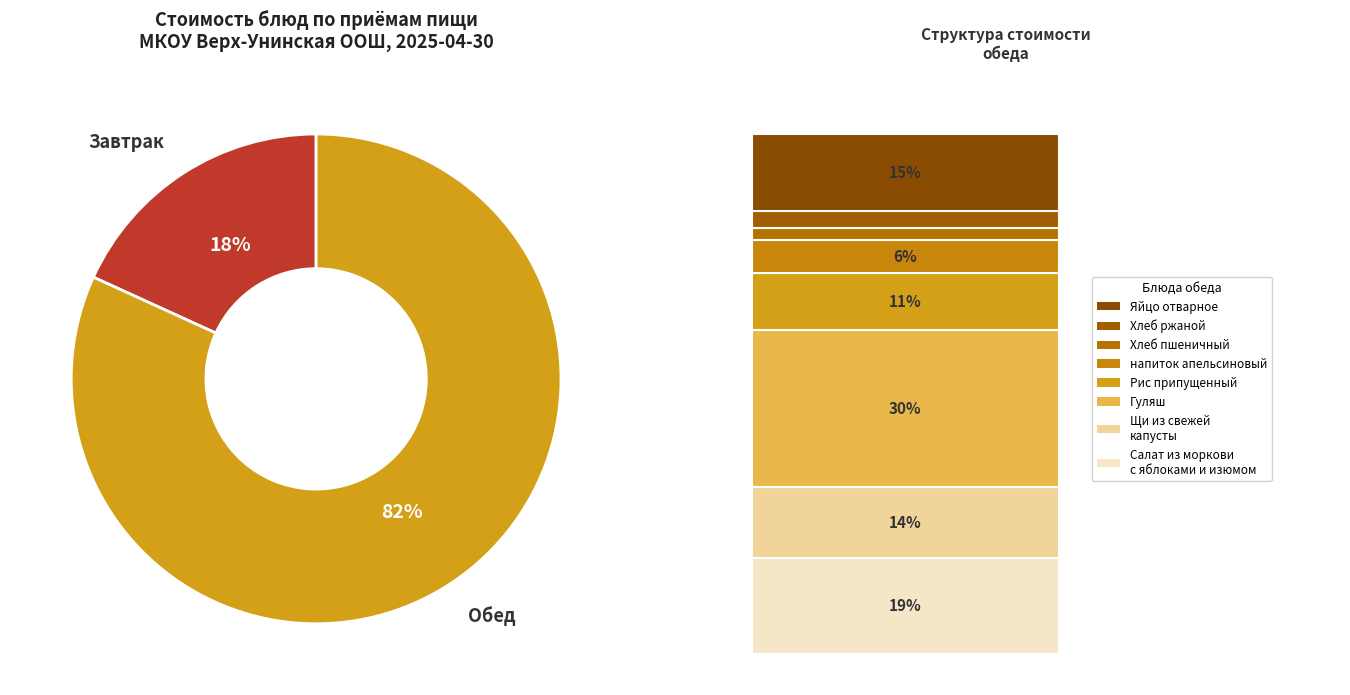

Does any single category account for the majority?

Yes